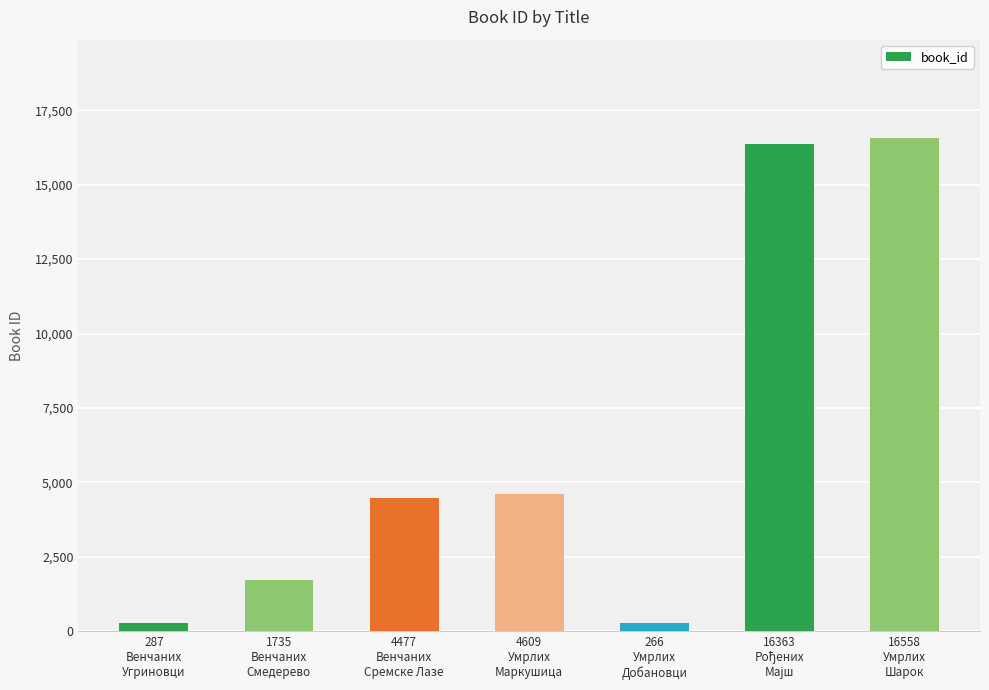

Is it true that the value at 4609
Умрлих
Маркушица is 4609?

True